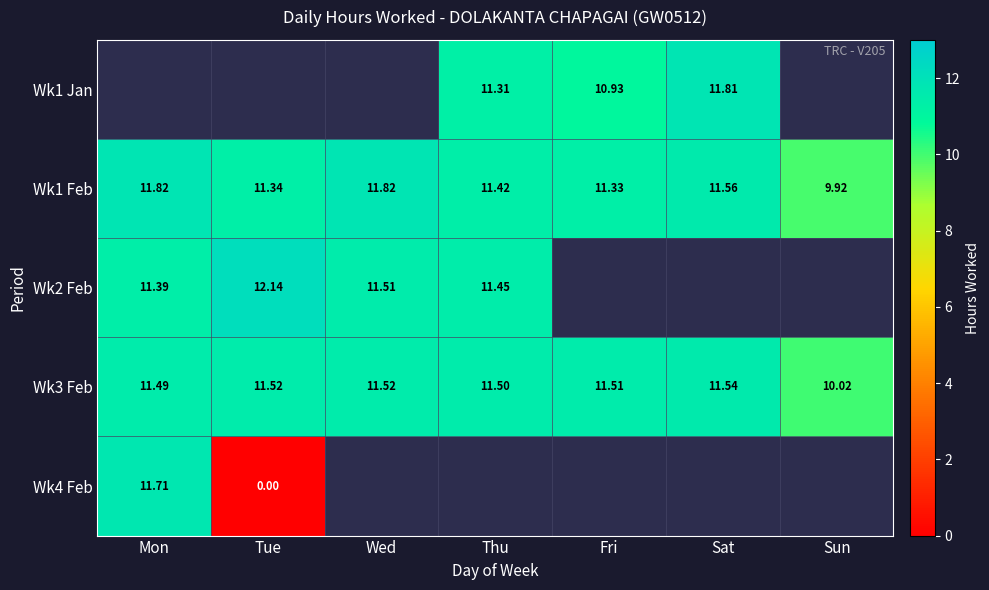

Where does the Wk1 Feb series first go above 11?

Mon